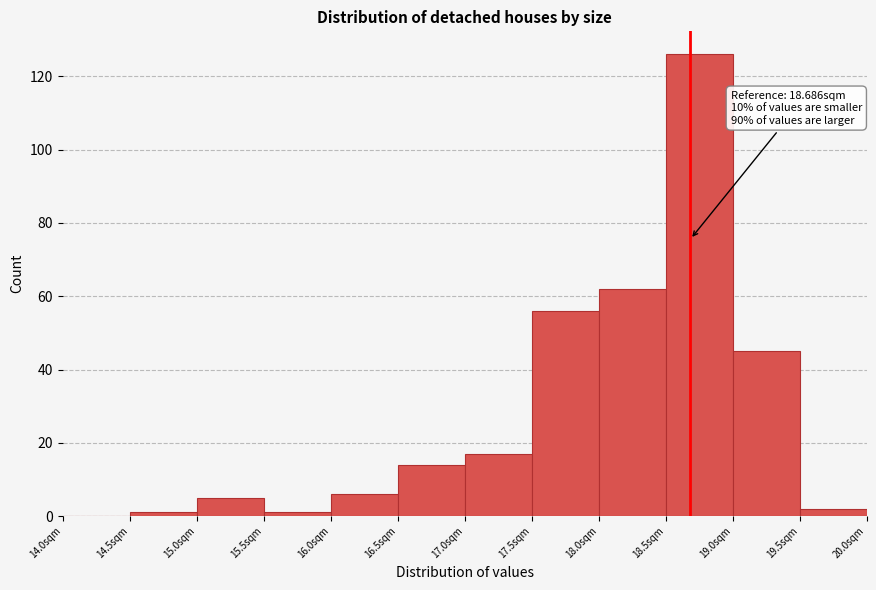

Over which range of the x-axis is the bar tallest?

18.5 to 19.0